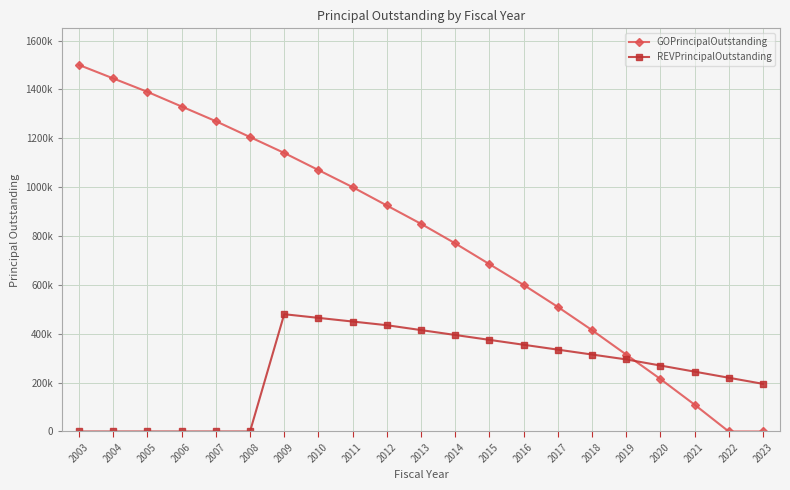

What are all the series names shown in the legend?

GOPrincipalOutstanding, REVPrincipalOutstanding